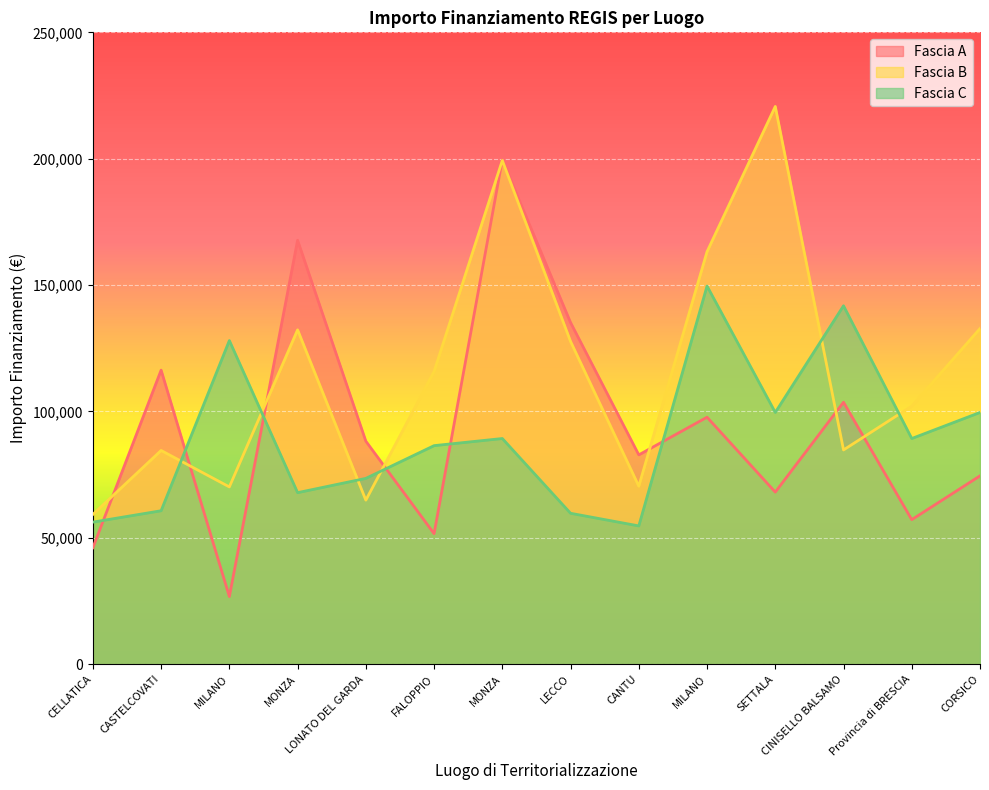

Where is the first local maximum for Fascia C?

MILANO